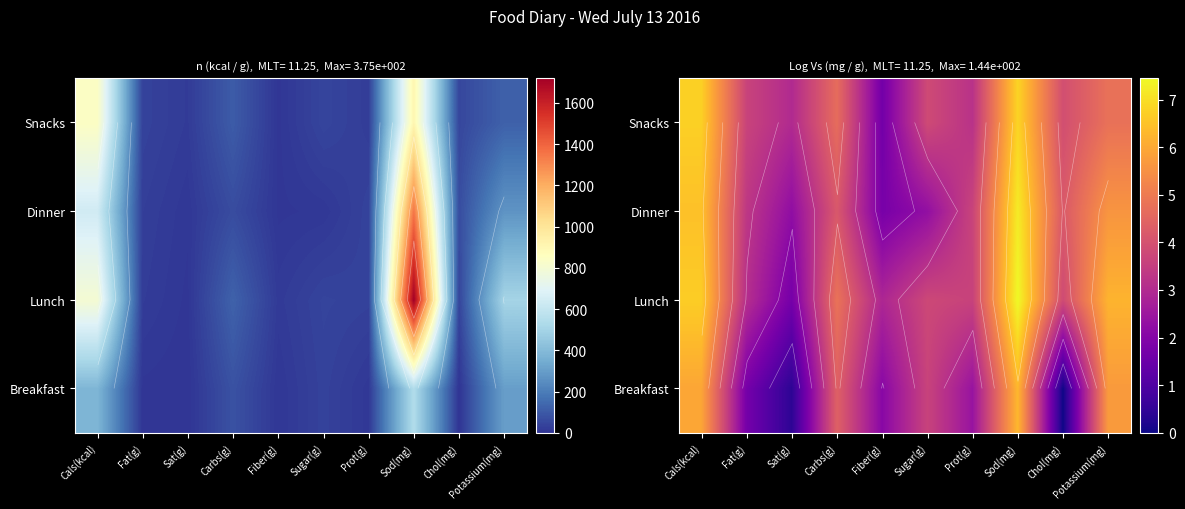

What is the sum of the Lunch values at Chol(mg) and Sat(g)?

5.5